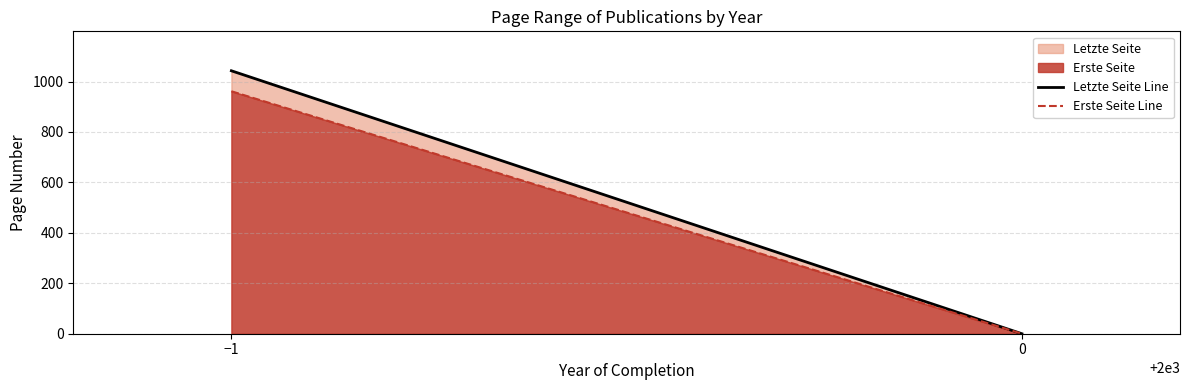

Which series has the widest spread of values?

Letzte Seite Line